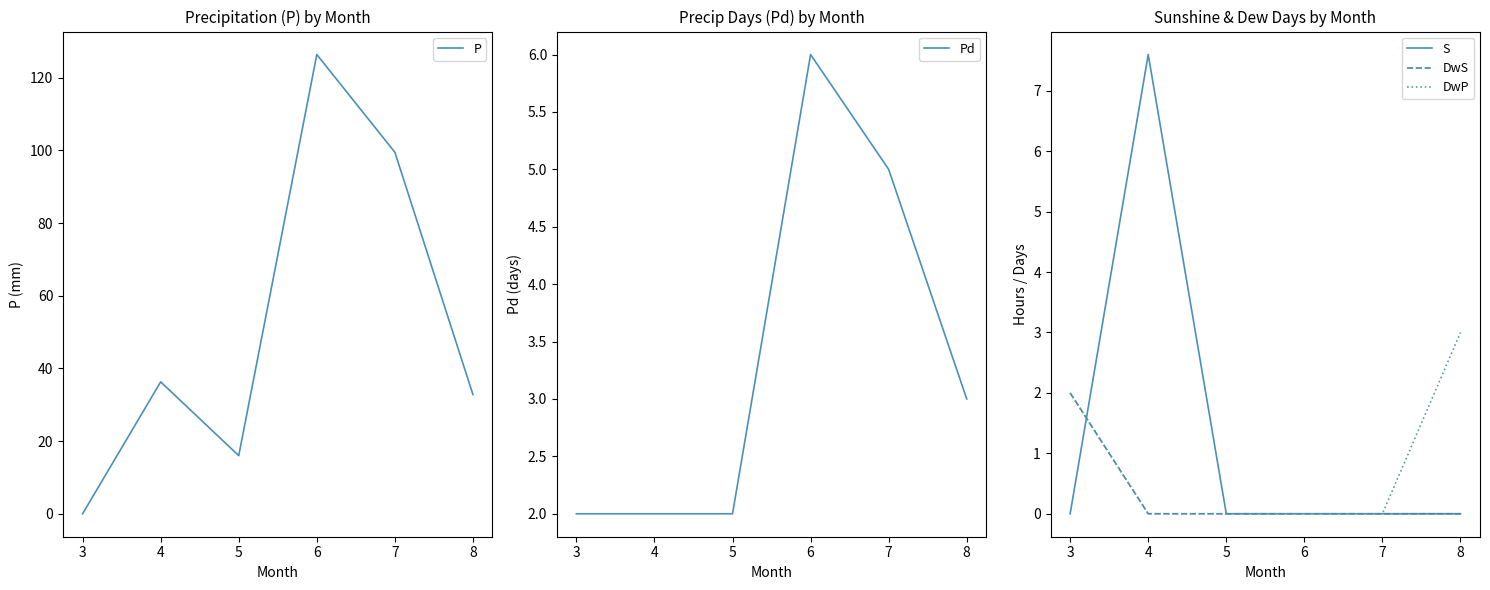

Is it true that P equals 9.6 at 4?

False